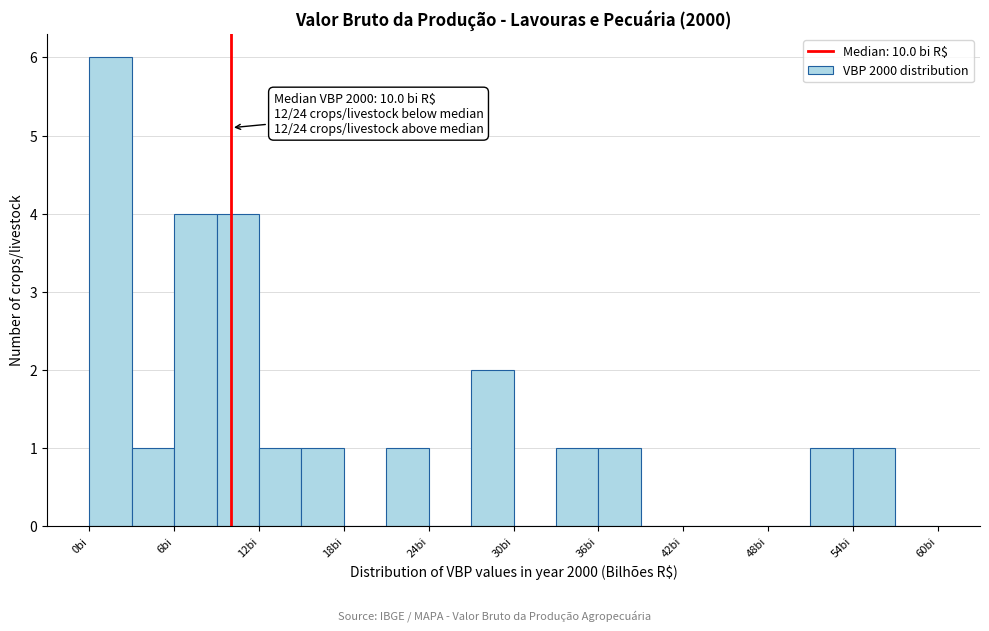

Read against the x-axis, roughly where is the centre of the tallest bar?

2